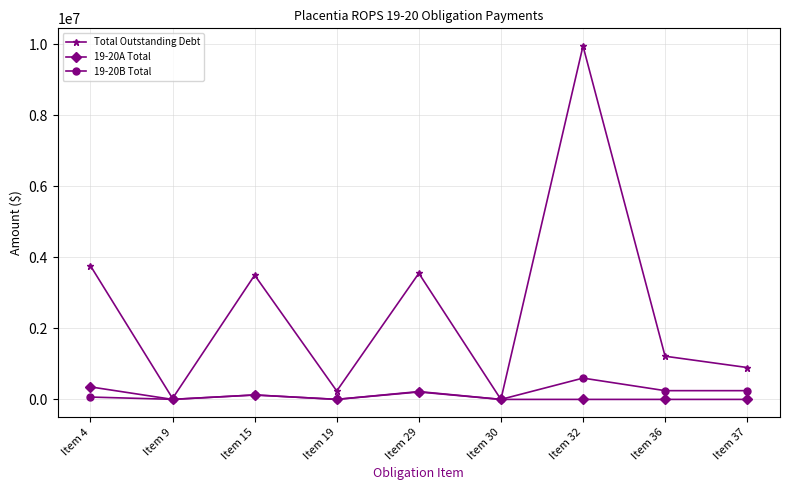

Is this an area chart (filled region under the line)?

No